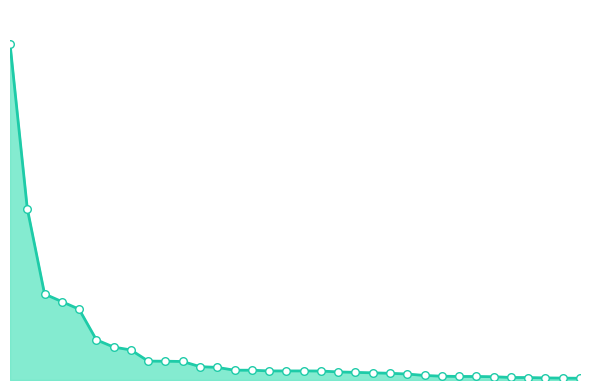

What are all the series names shown in the legend?

Global Score line, Global Score points